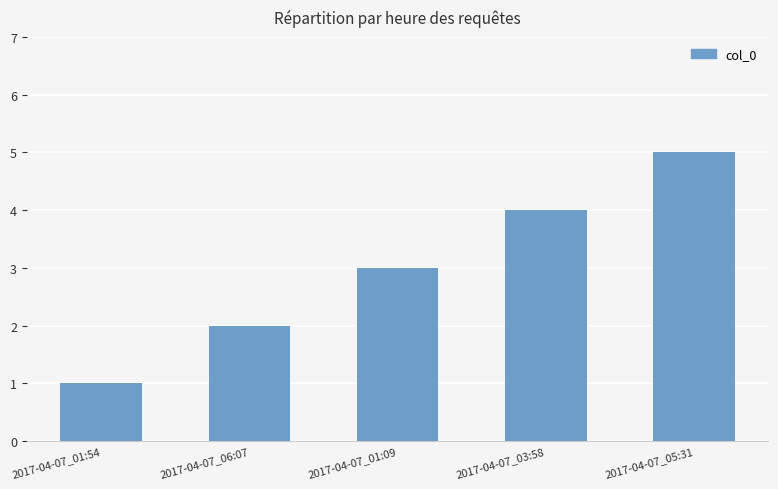

Which has a higher value, 2017-04-07_01:09 or 2017-04-07_05:31?

2017-04-07_05:31